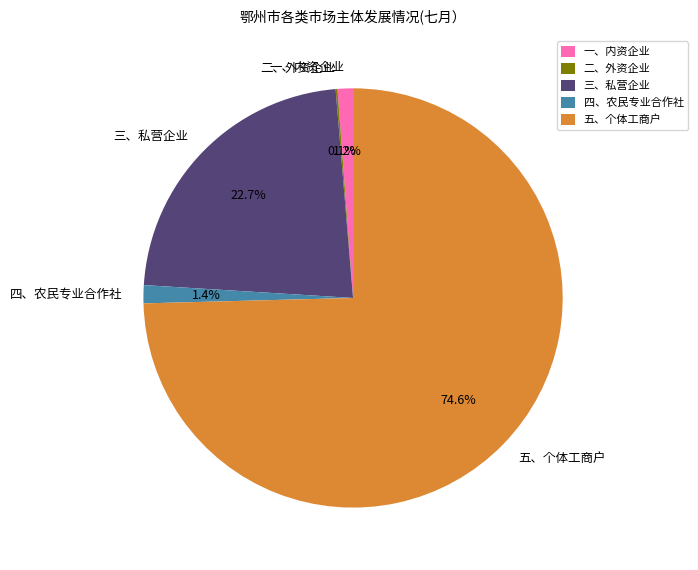

True or false: 四、农民专业合作社 accounts for 1% of the total.

True